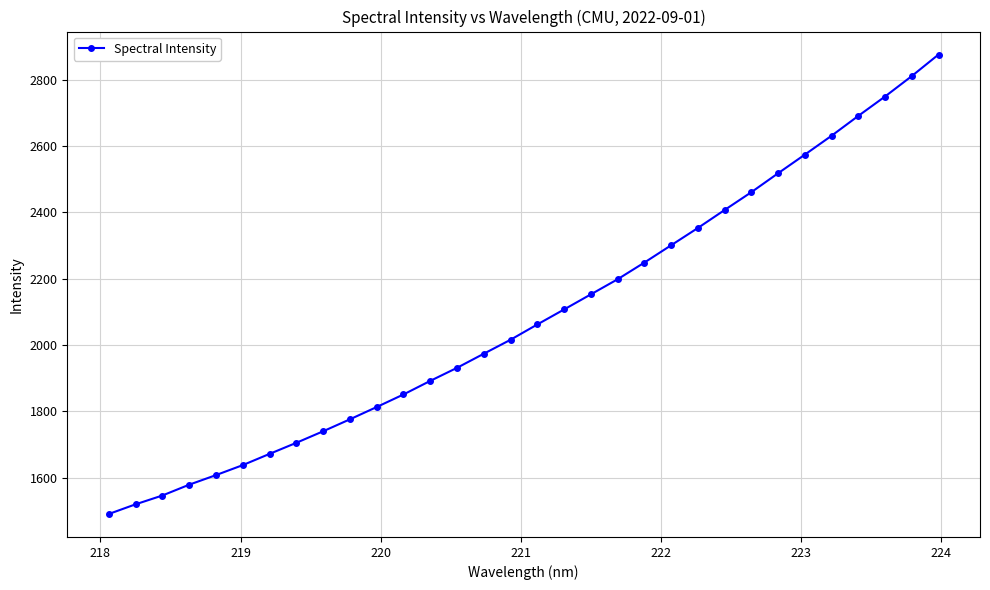

What is the value of the 20th point from the left?

2198.0